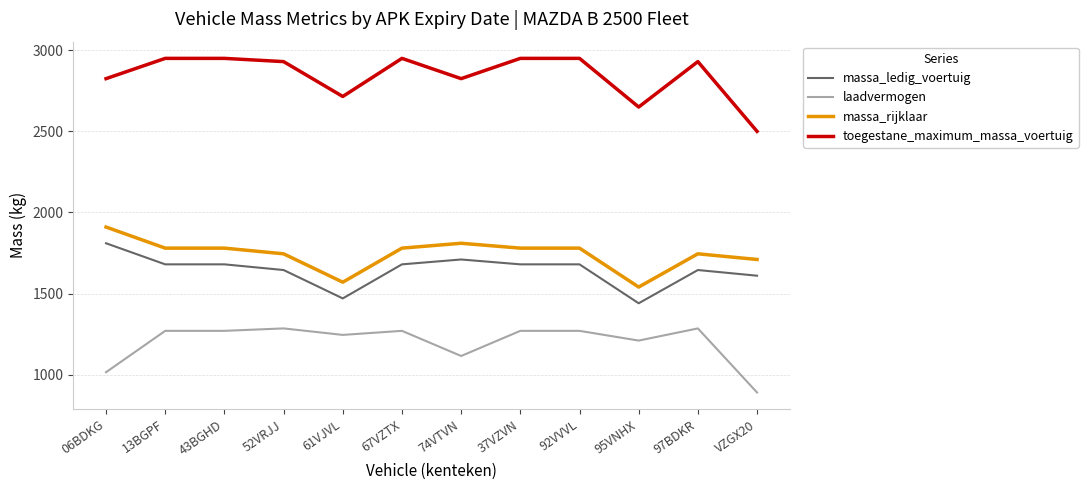

Rank the series at 52VRJJ from lowest to highest value.

laadvermogen, massa_ledig_voertuig, massa_rijklaar, toegestane_maximum_massa_voertuig